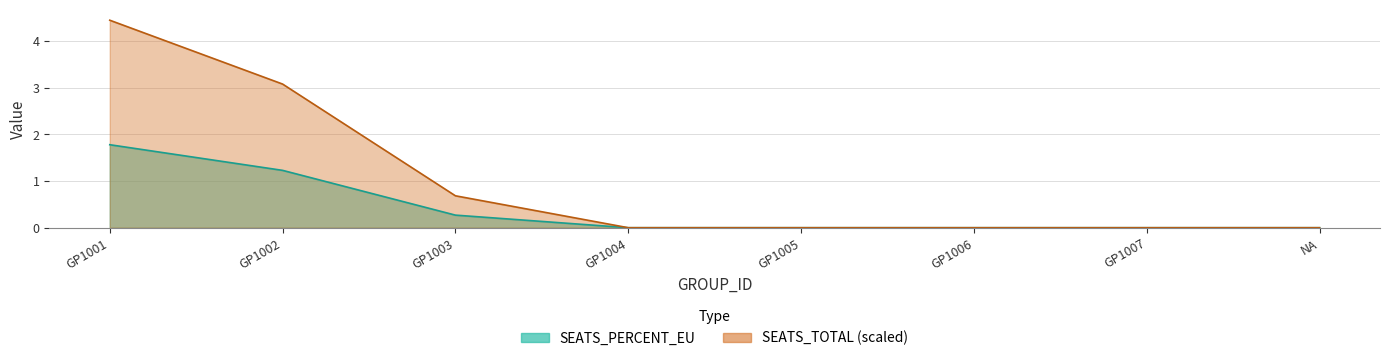

At which category is the sum across all series the highest?

GP1001